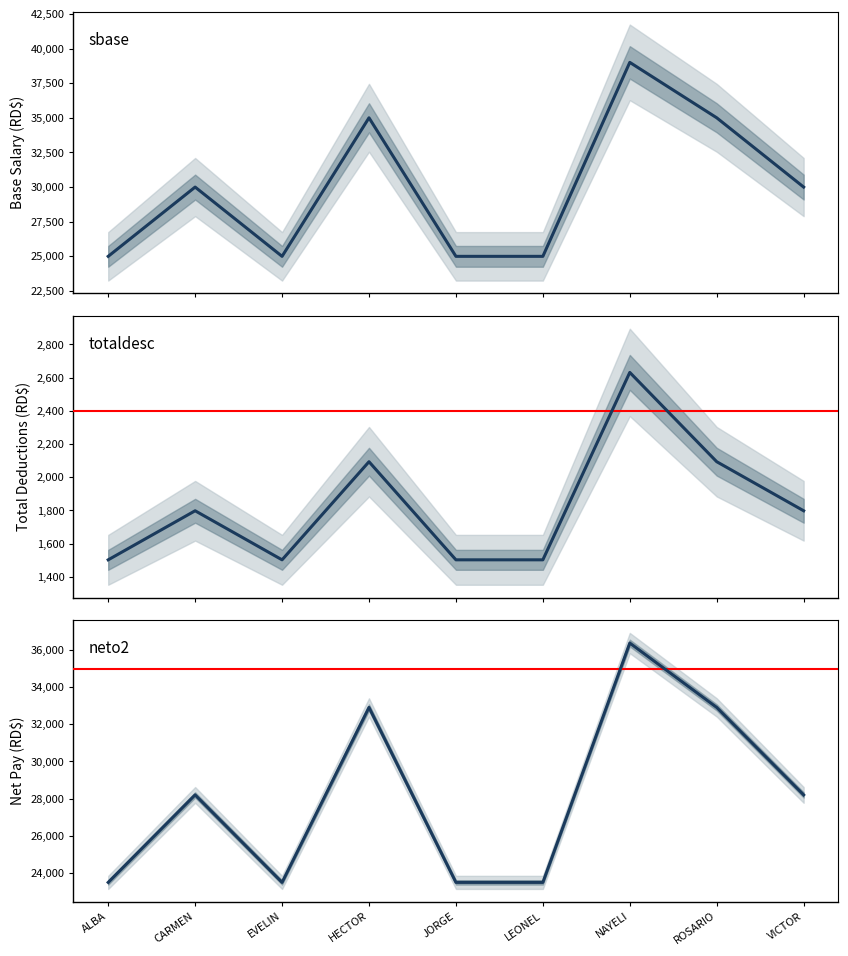

In totaldesc, how many points are higher than both neighbors (excluding endpoints)?

3